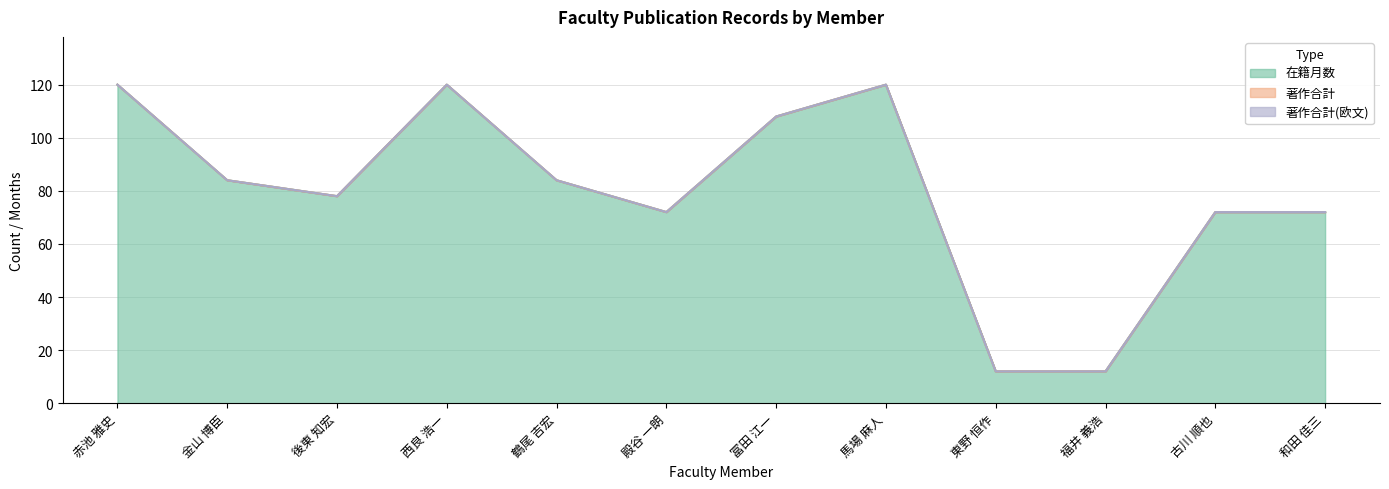

True or false: 著作合計(欧文) and 在籍月数 cross at least once.

False